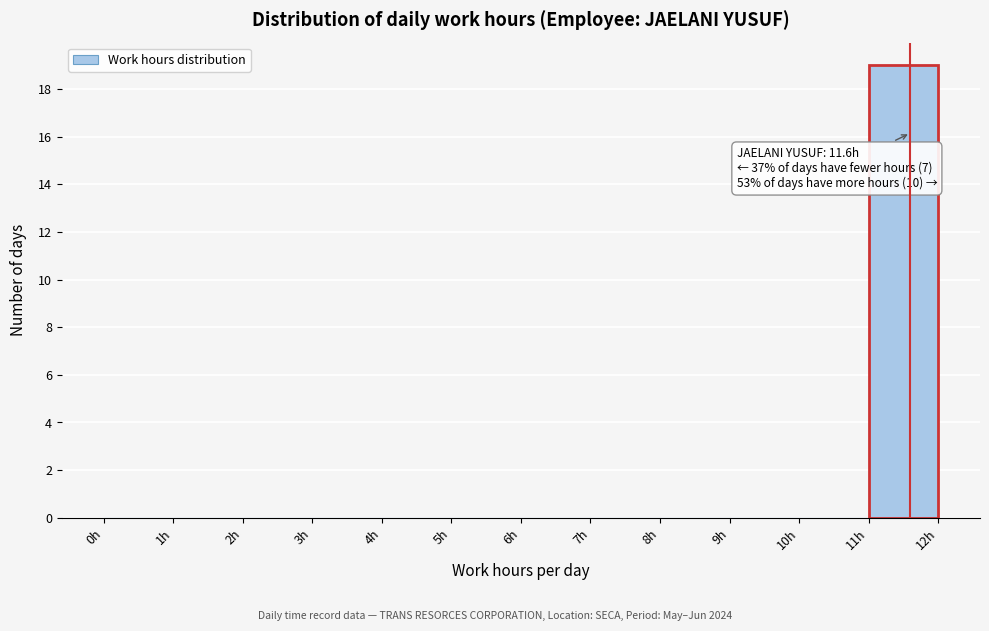

Over which range of the x-axis is the bar tallest?

11 to 12